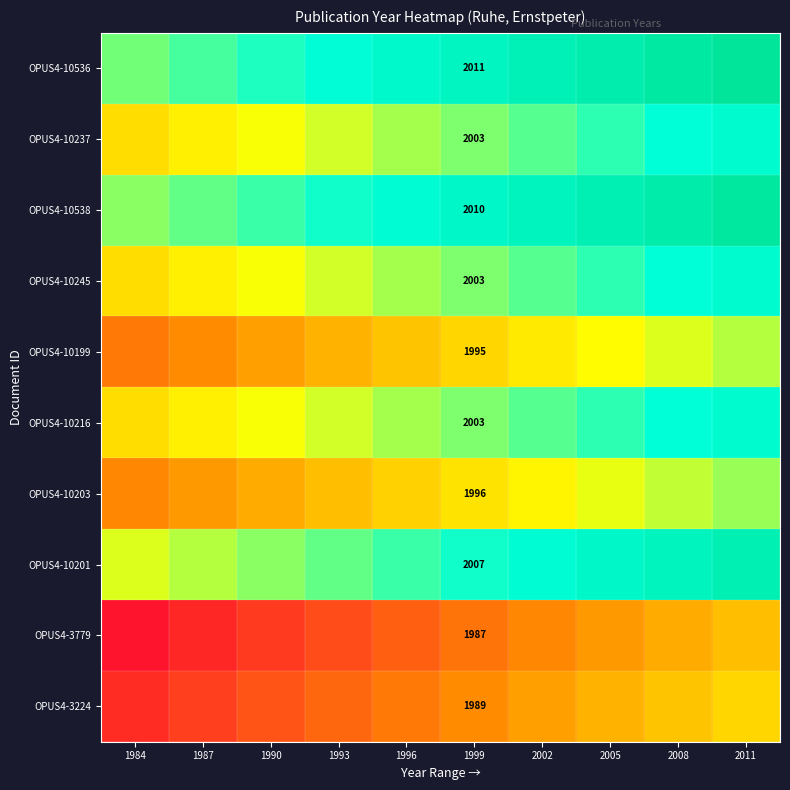

How many distinct data groups are displayed?

10